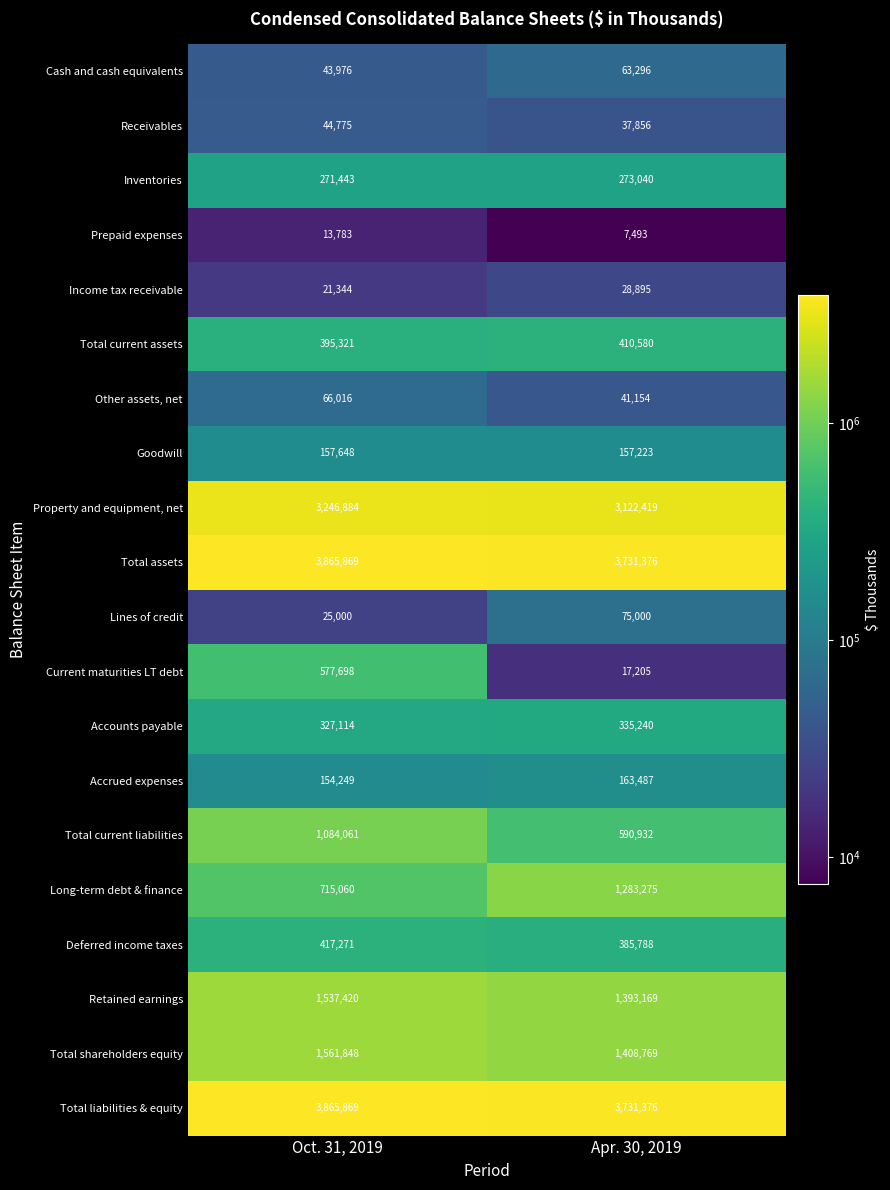

What is the minimum value shown in the chart?

7493